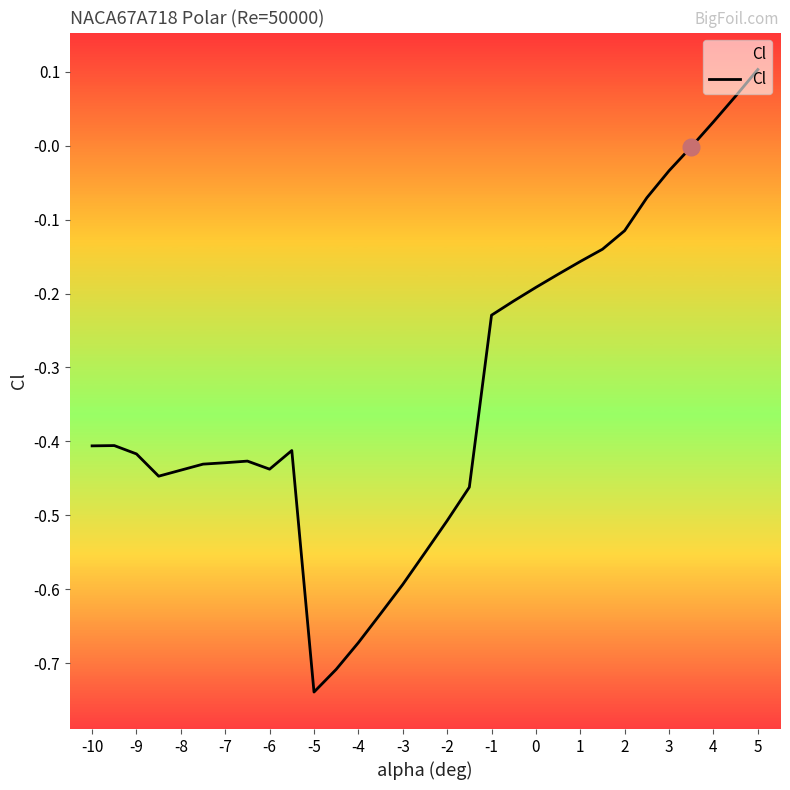

True or false: there are more than 0 points higher than both neighbors.

True